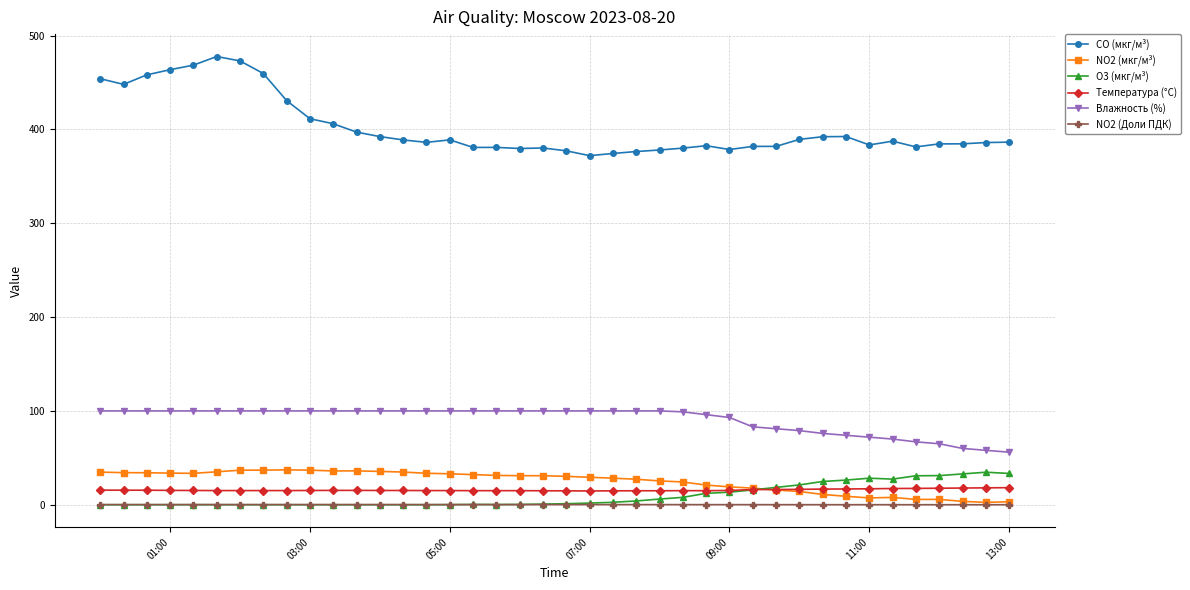

True or false: O3 (мкг/м³) has more than 1 interior local peaks.

True